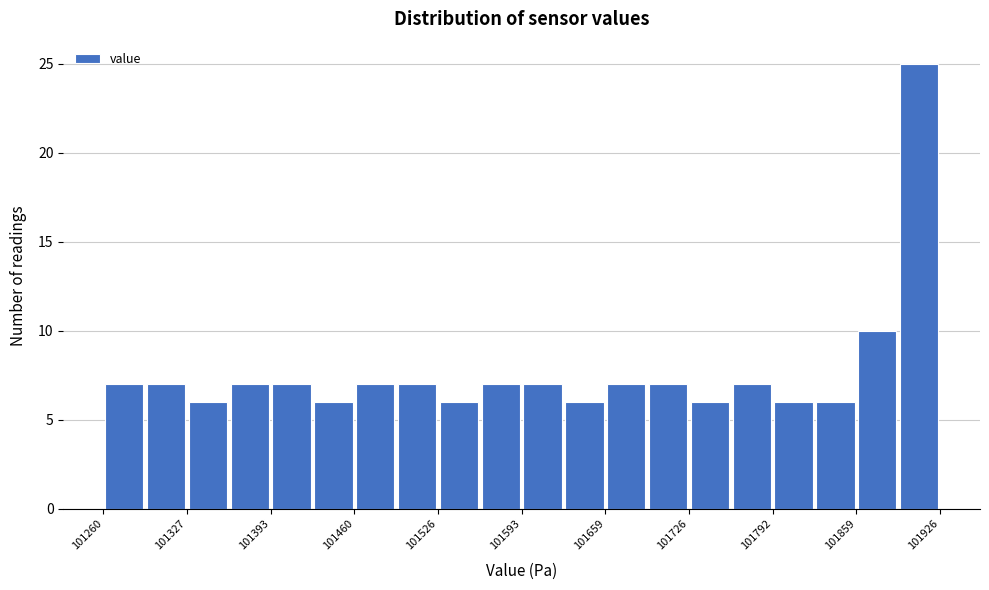

Around what value on the x-axis is the tallest bar? Give the approximate position of its centre, as read against the axis.

101910